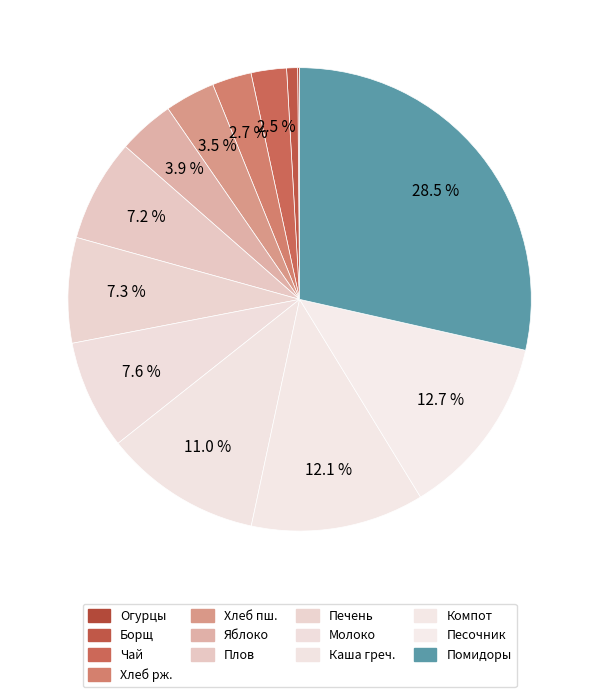

Which slice is the smallest?

Подгарнировка из свежих огурцов